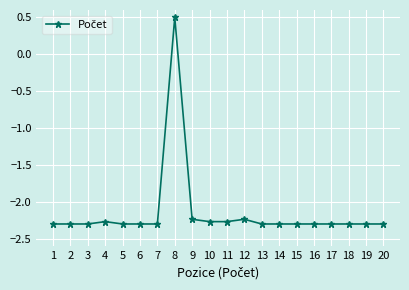

What is the smallest value displayed?

-2.3